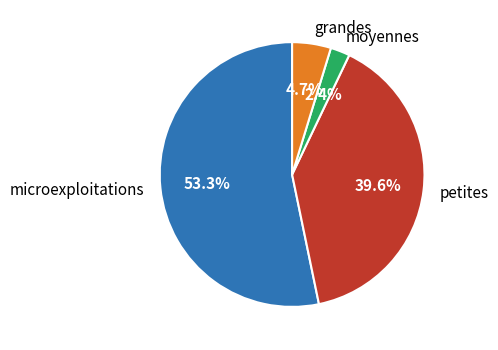

The petites slice represents 40% of the pie. True or false?

True